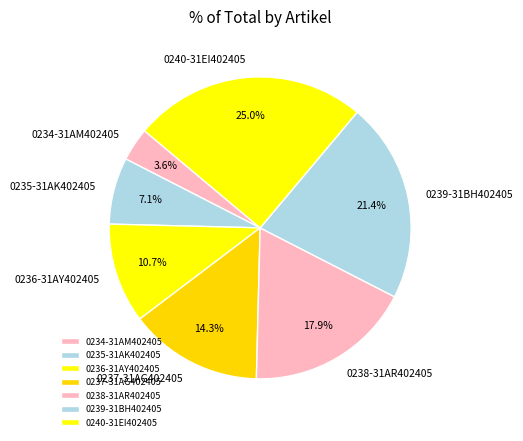

True or false: 0239-31BH402405 accounts for 21% of the total.

True